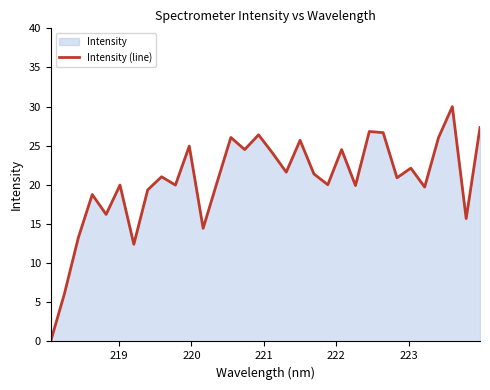

What is the maximum value shown in the chart?

30.0